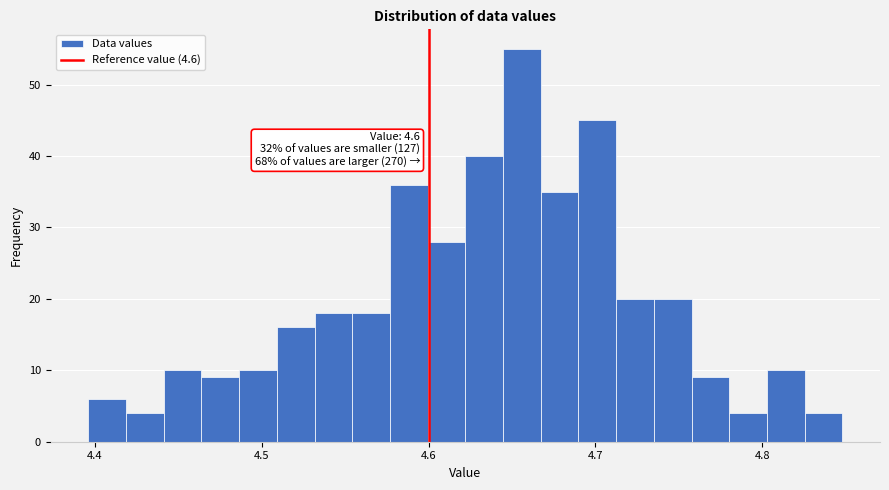

Around what value on the x-axis is the tallest bar? Give the approximate position of its centre, as read against the axis.

4.66